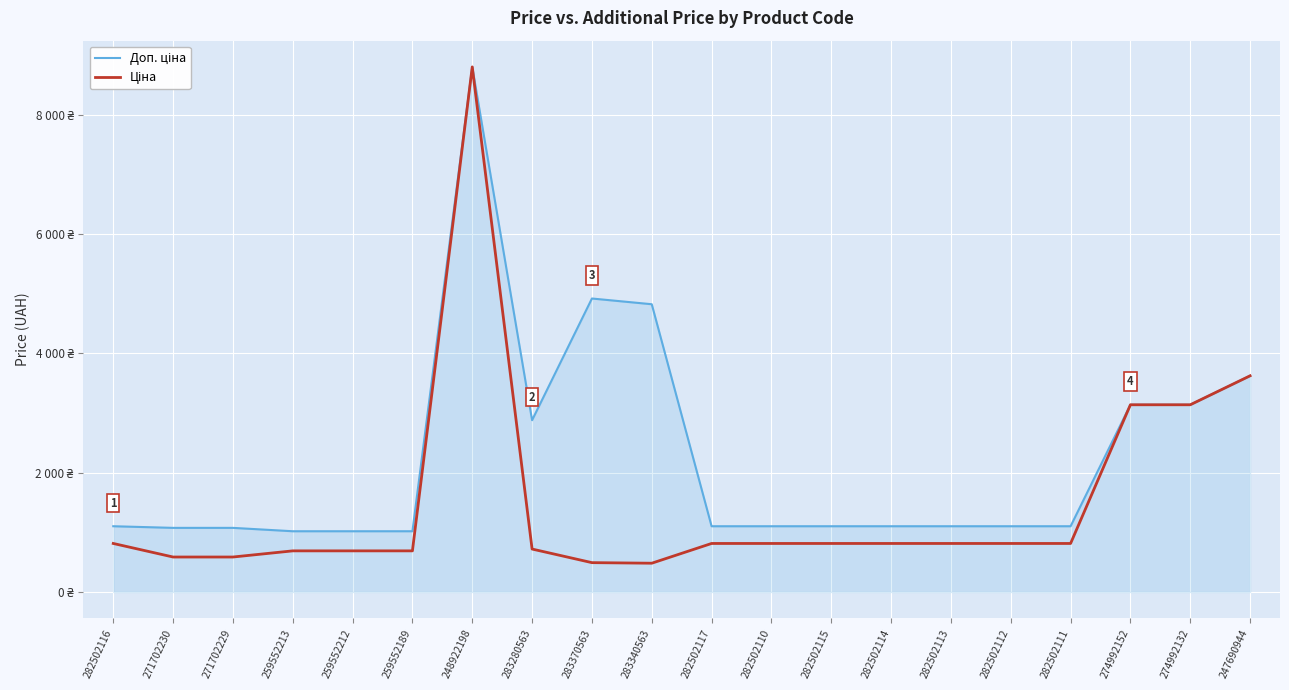

True or false: Ціна has a value of 251.3 at 259552213.

False